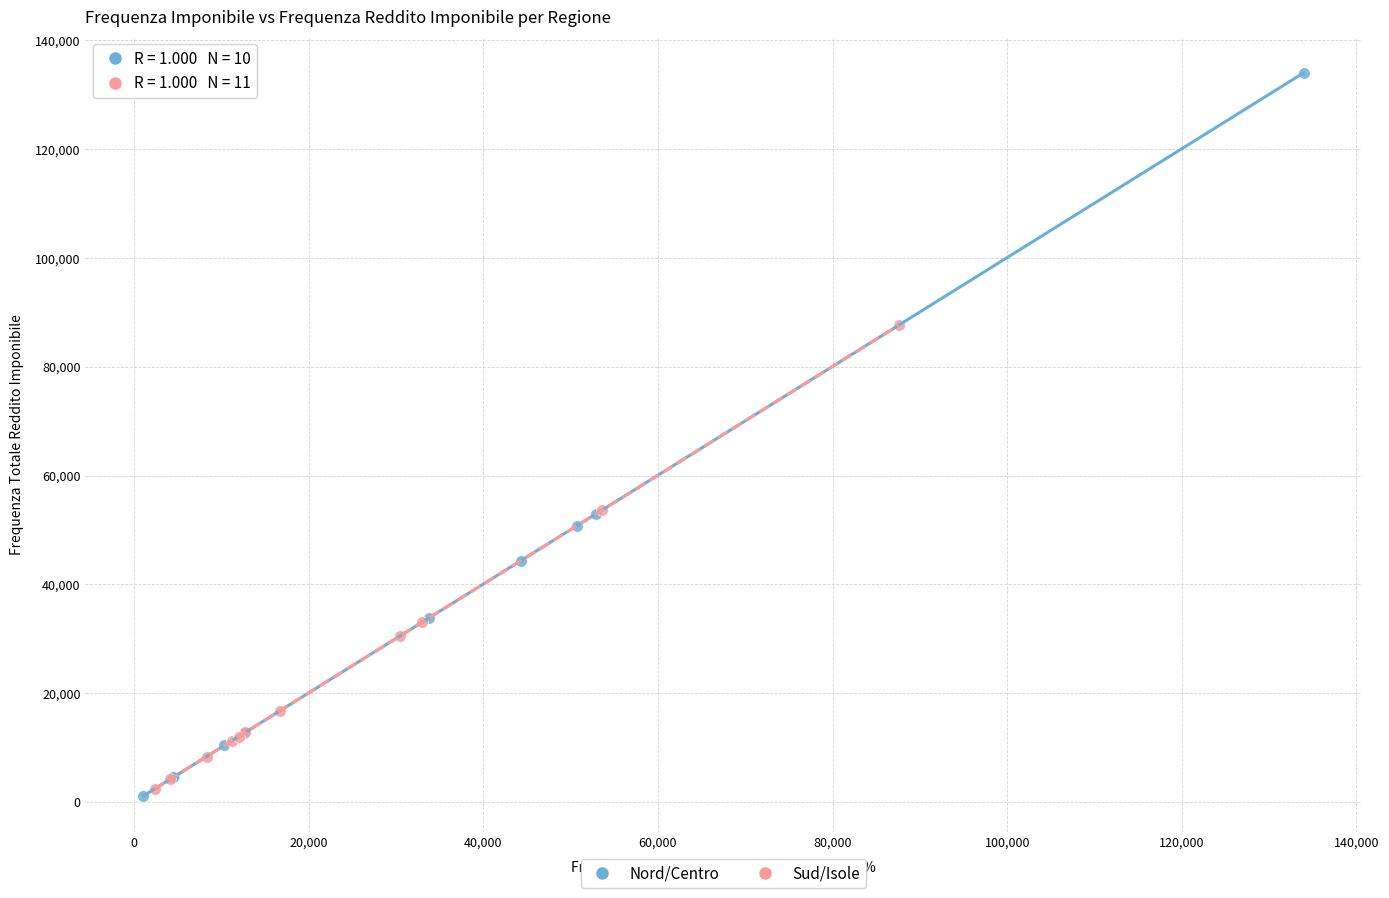

Which series has the widest spread of Y values?

Nord/Centro